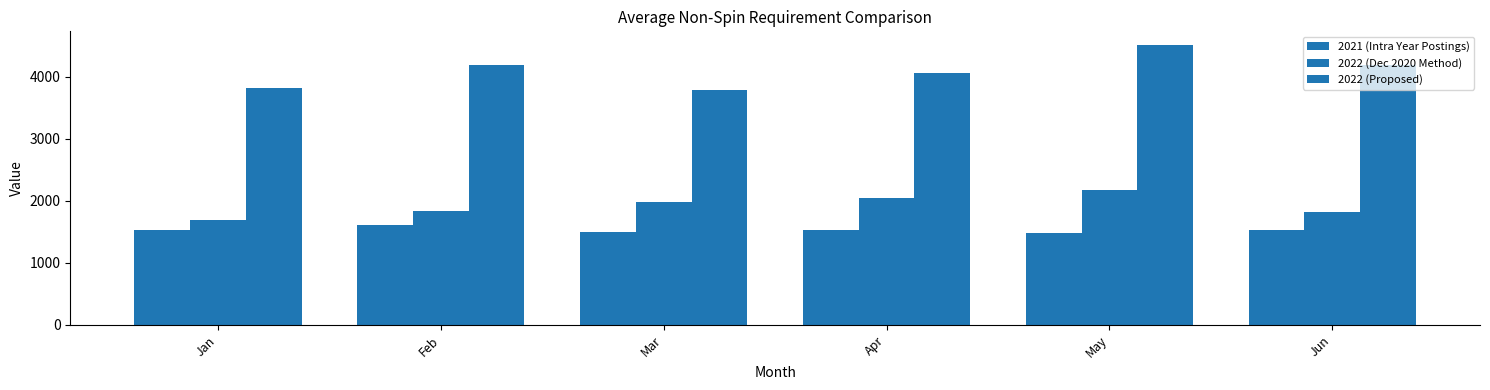

Which series has the widest spread of values?

2022 (Proposed)